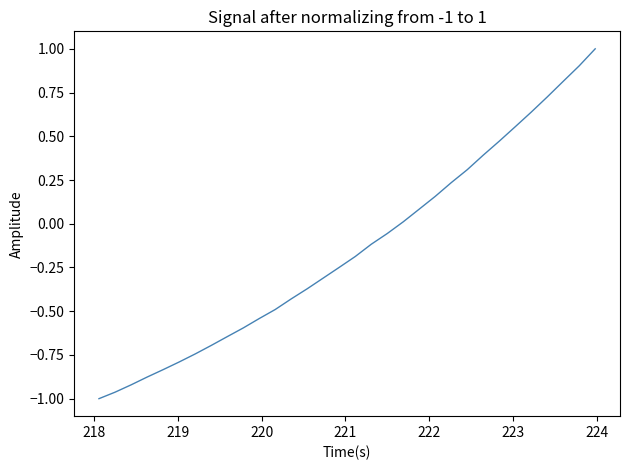

How many values are below 0?

19